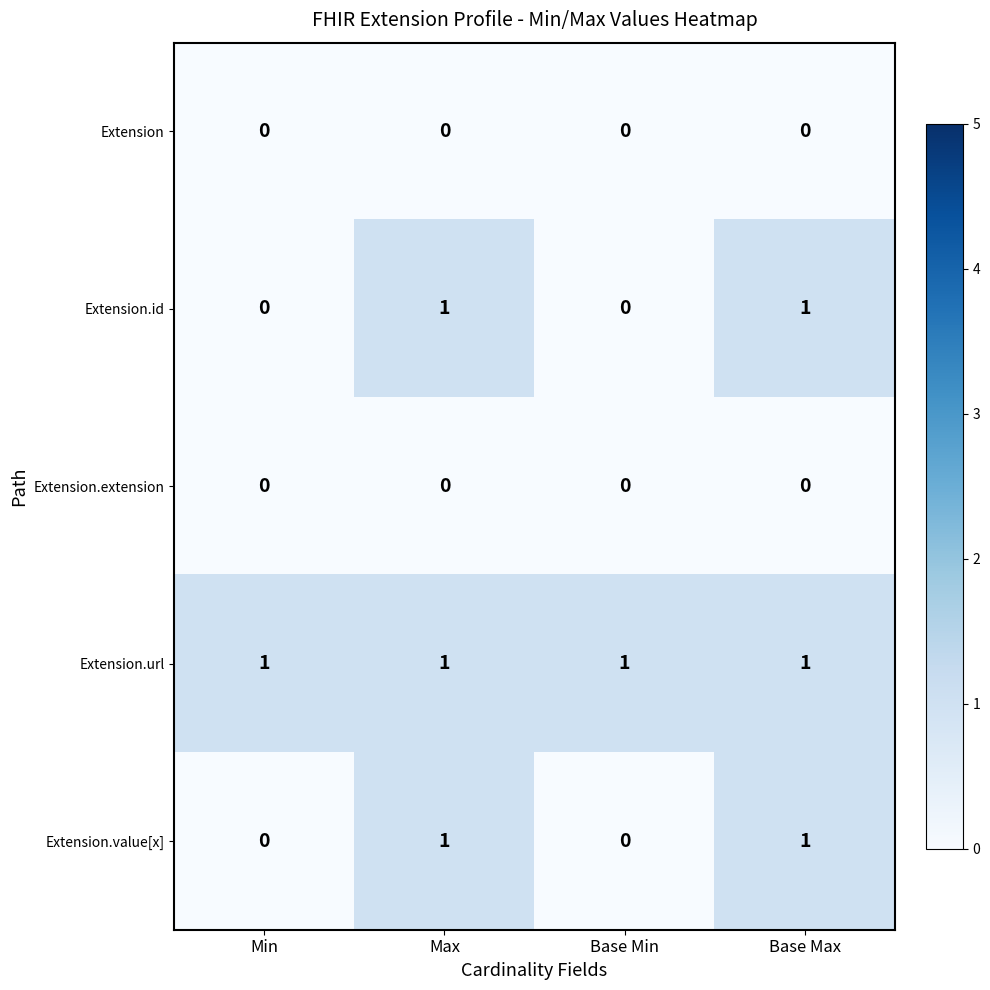

Which series has the largest total across all categories?

Extension.url